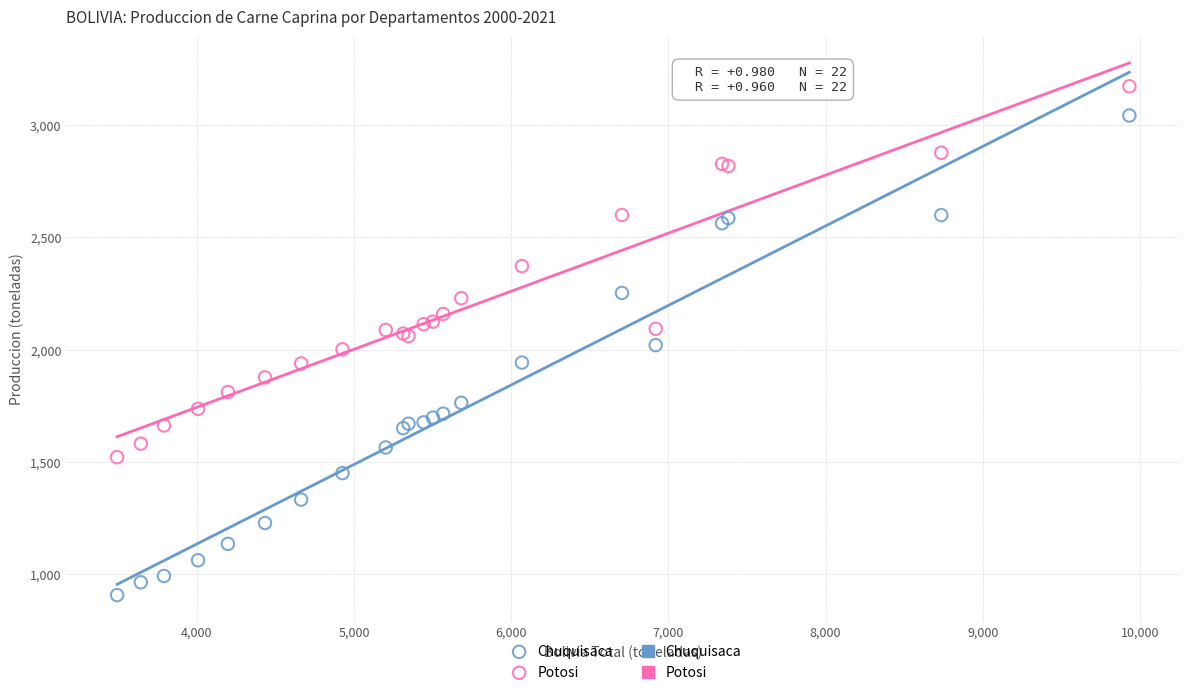

Which series reaches the maximum Y coordinate?

Potosi